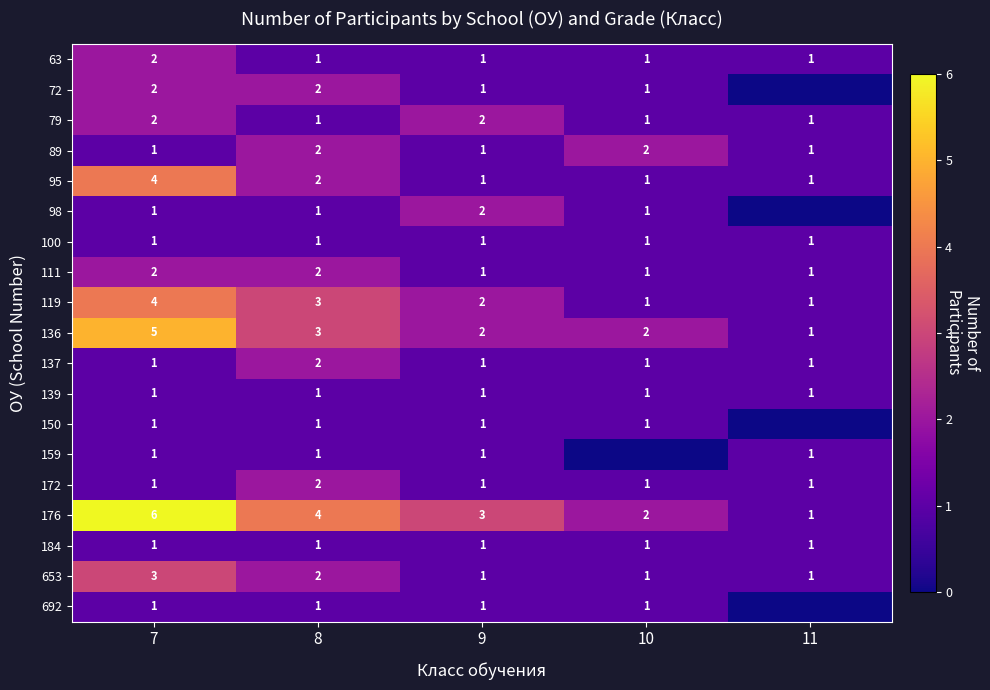

What is the sum of all 89 values?

7